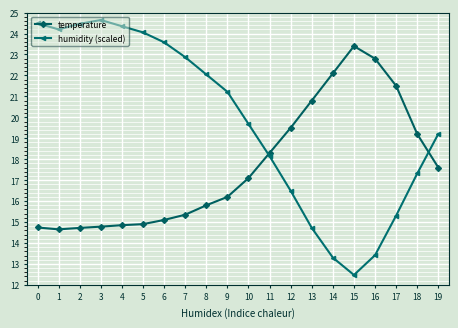

True or false: temperature has a value of 12.9 at 14.

False